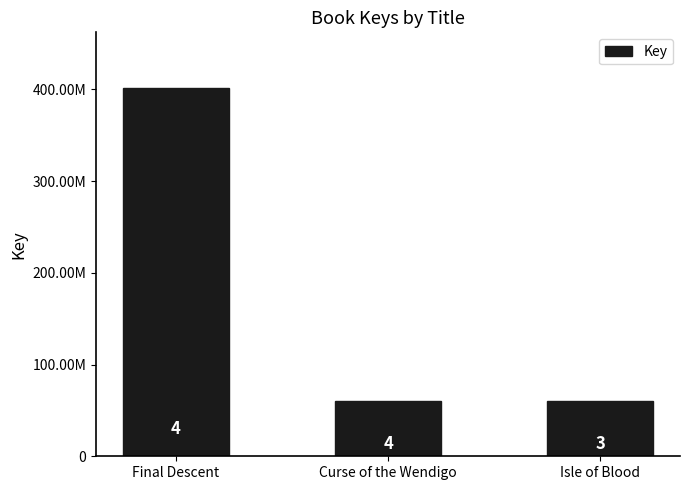

Does the chart contain any negative values?

No